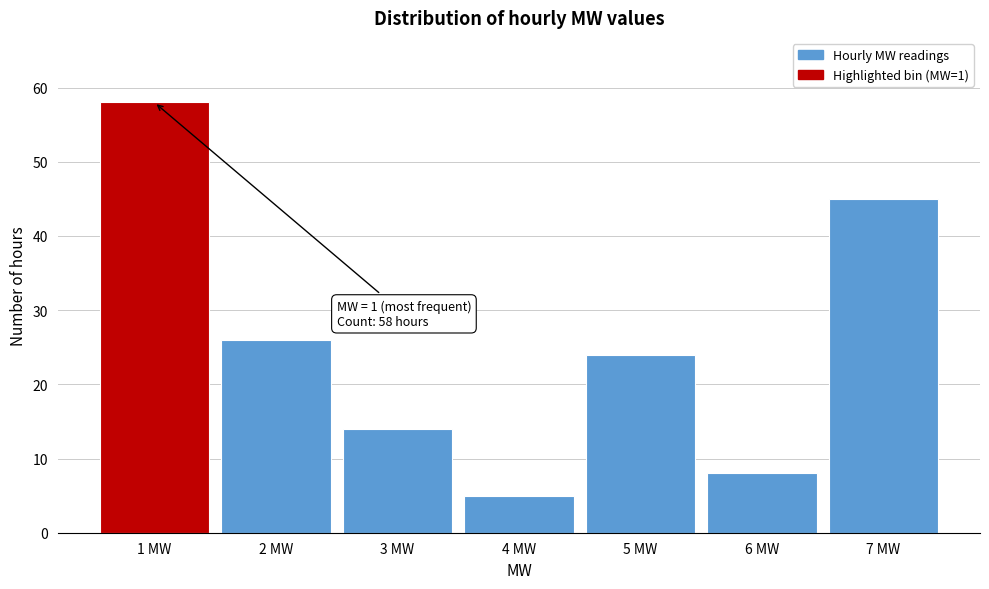

Which range on the x-axis has the tallest bar?

0.5 to 1.5